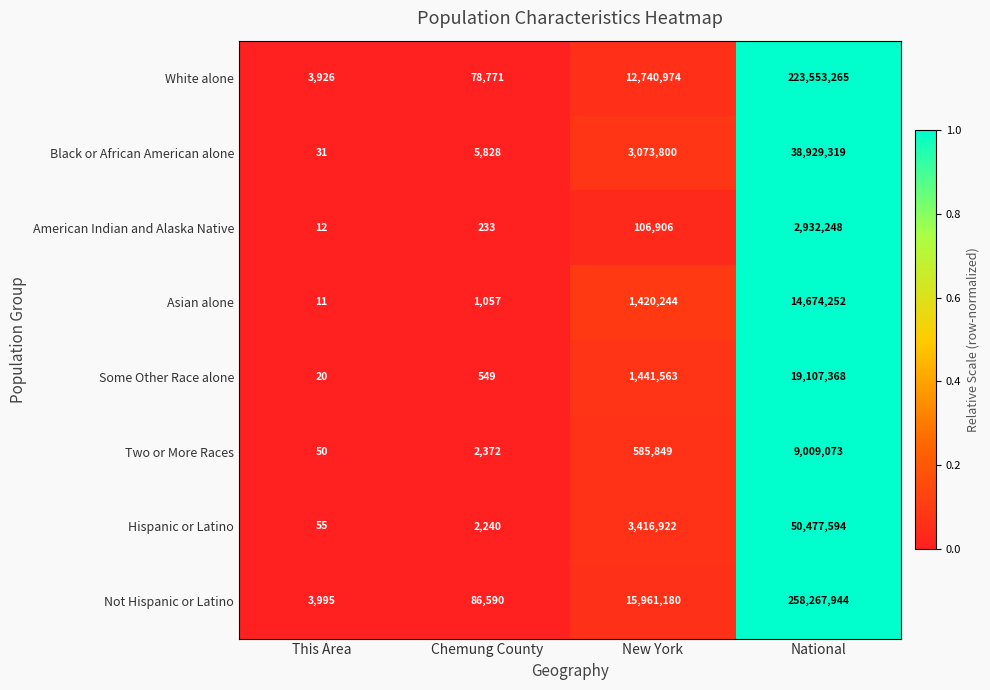

Which series changed the most between This Area and National?

Not Hispanic or Latino